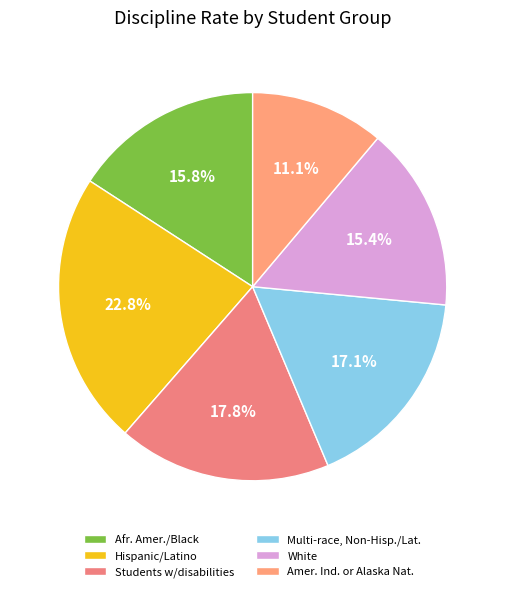

Does Students w/disabilities account for over 50% of the chart?

No